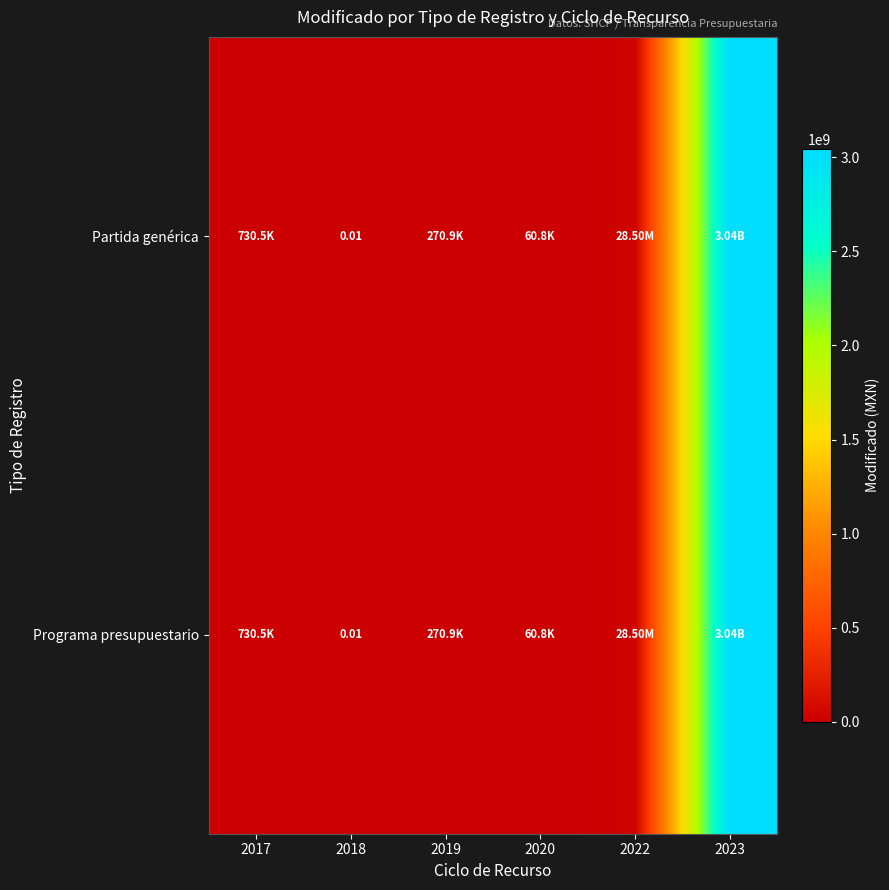

What is the sum of all Partida genérica values?

3074276299.0